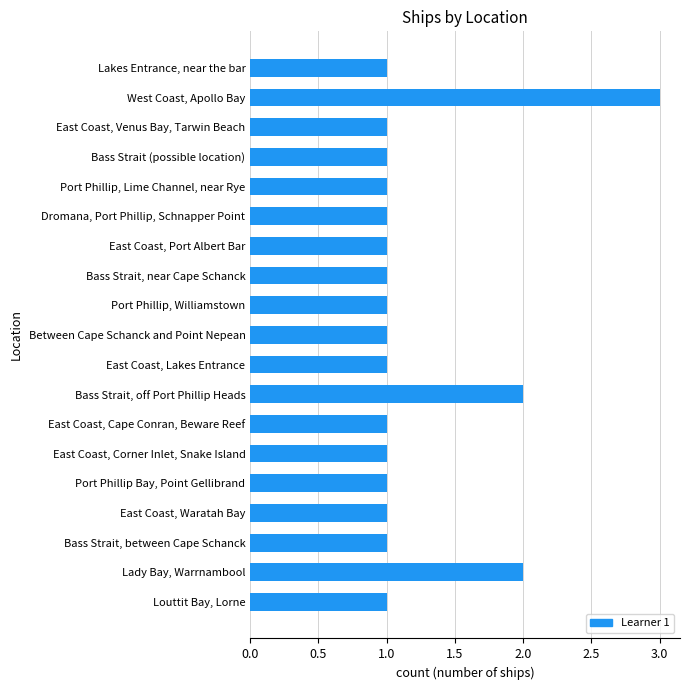

Reading bottom to top, extract all data points from this chart.

1	2	1	1	1	1	1	2	1	1	1	1	1	1	1	1	1	3	1